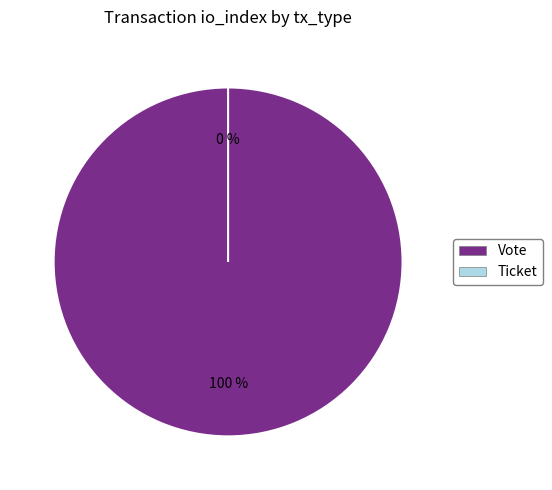

Which category has the smallest portion of the pie?

Ticket